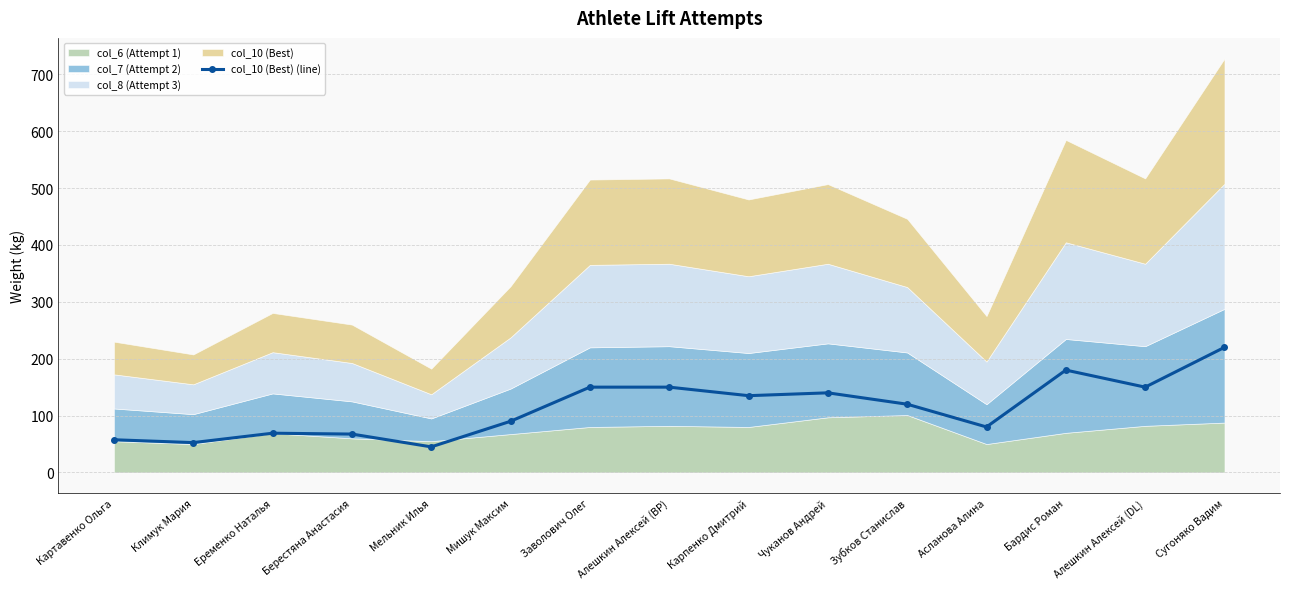

Rank the categories by value from lowest to highest.

Мельник Илья, Климук Мария, Картавенко Ольга, Берестяна Анастасия, Еременко Наталья, Асланова Алина, Мишук Максим, Зубков Станислав, Карпенко Дмитрий, Чуканов Андрей, Заволович Олег, Алешкин Алексей (BP), Алешкин Алексей (DL), Бардис Роман, Сугоняко Вадим